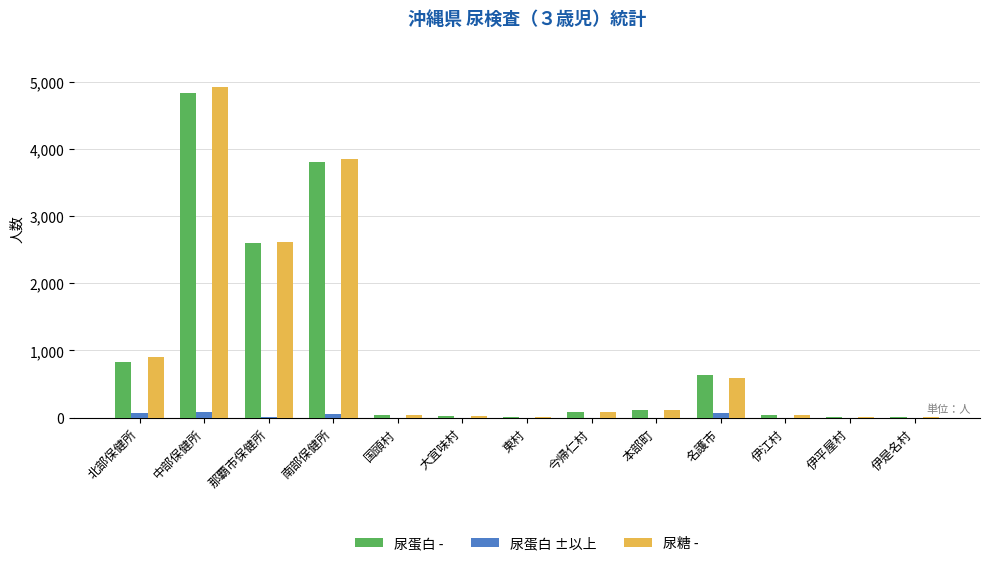

Is the value of 尿蛋白 - at 北部保健所 greater than the value of 尿蛋白 ±以上 at 伊是名村?

Yes